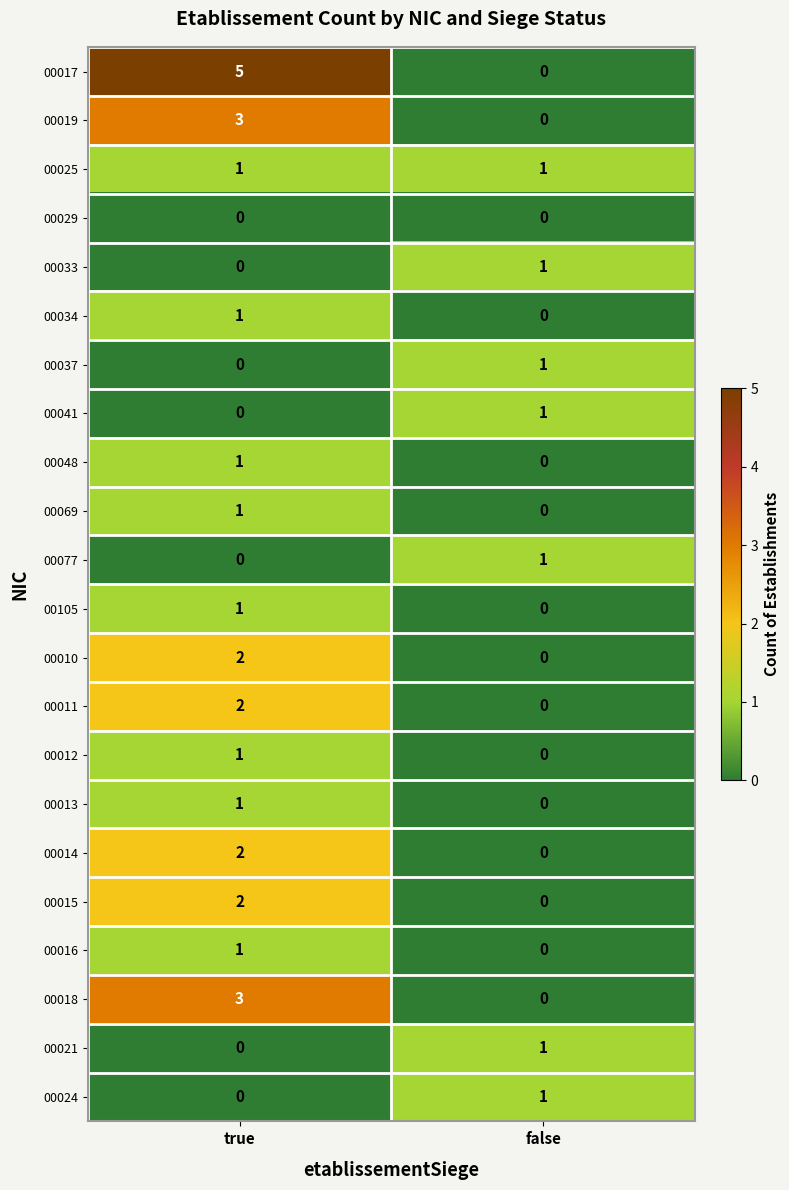

What is the total value across all series at true?

27